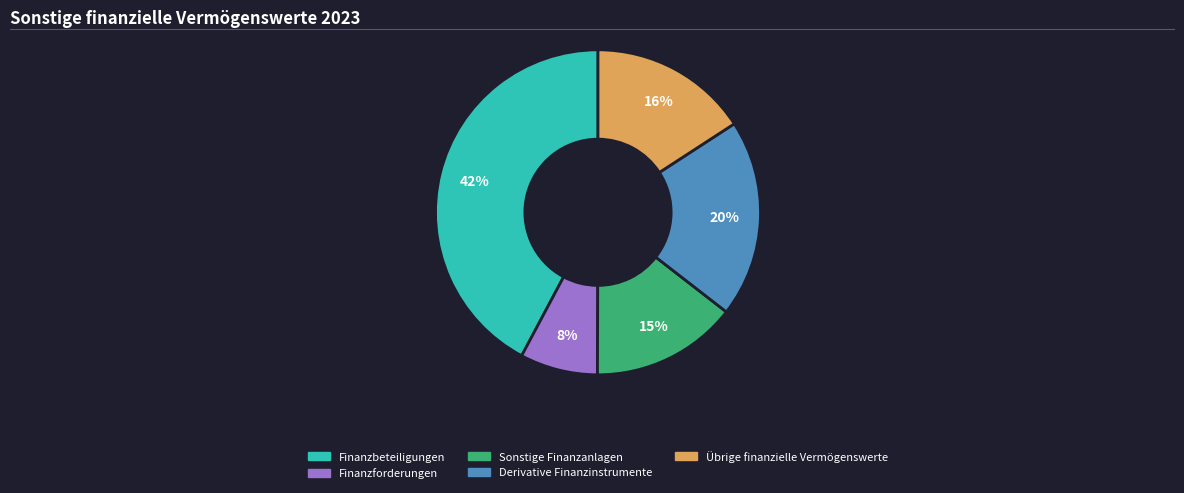

To the nearest percent, what percentage of the pie is Übrige finanzielle Vermögenswerte?

16%